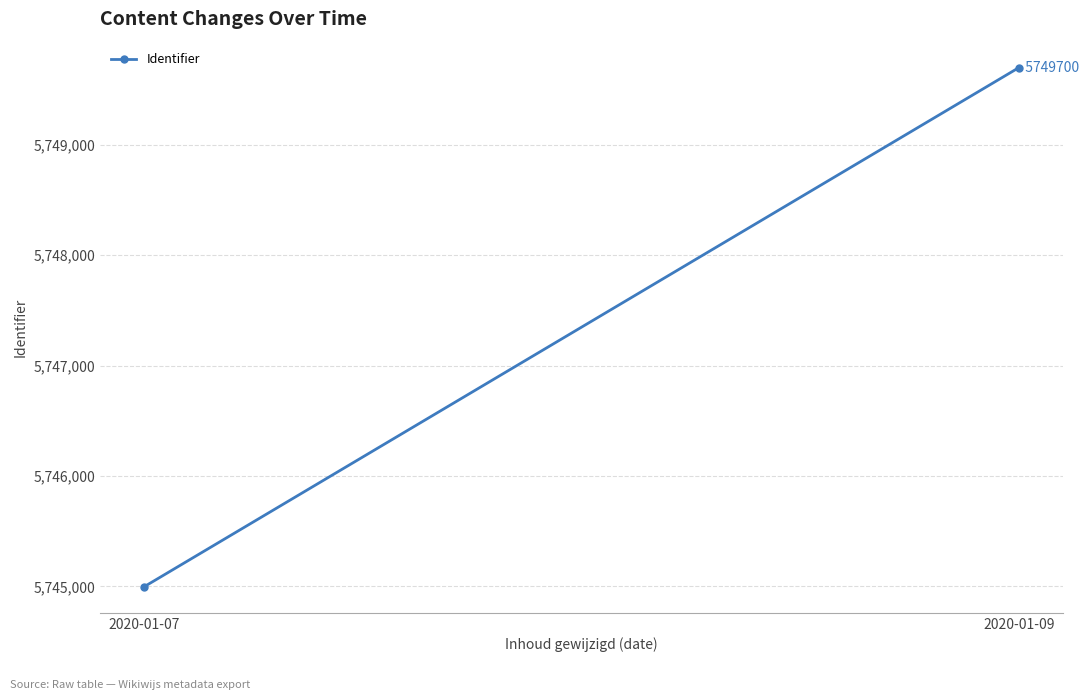

What value does the data have at 2020-01-07, to the nearest 10?

5745000